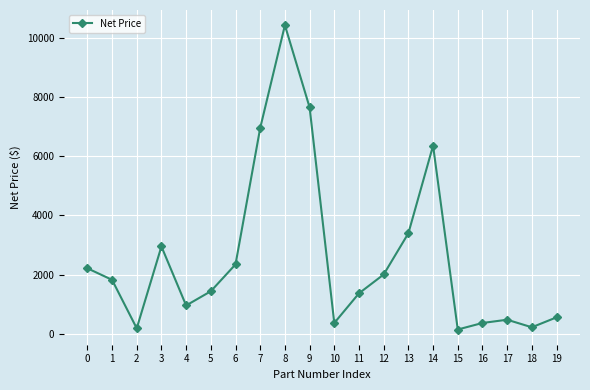

How many series are shown in this chart?

1